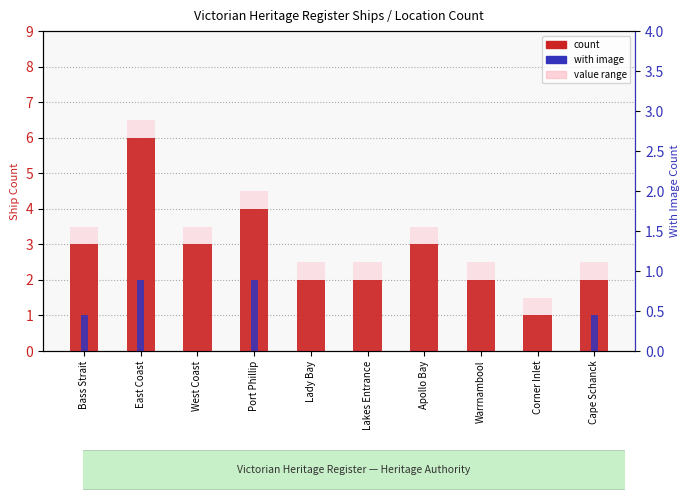

Which series has the largest range (max minus min)?

count